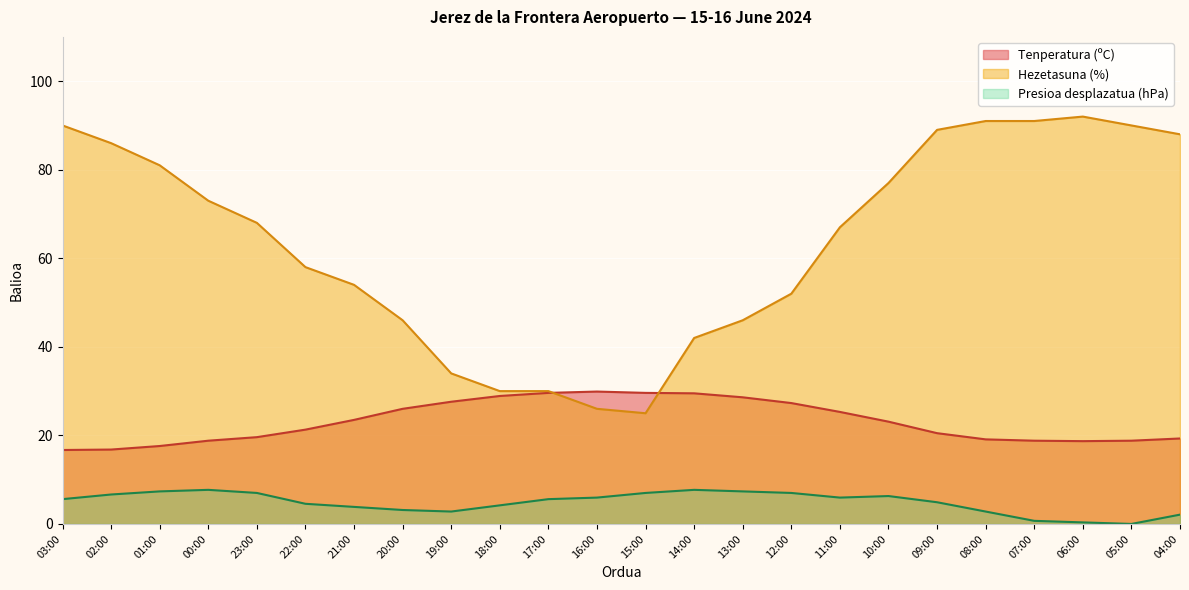

How many positive values does the Presioa (hPa) series have?

23